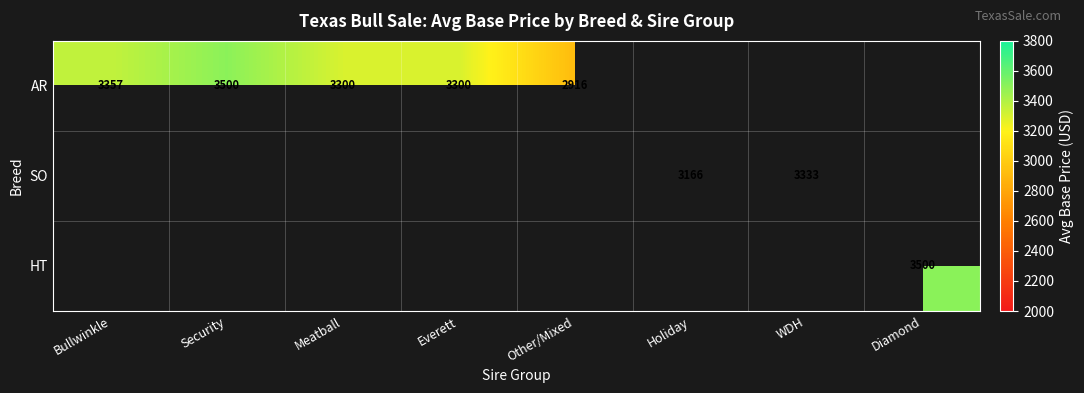

At which label does AR reach its minimum?

Other/Mixed